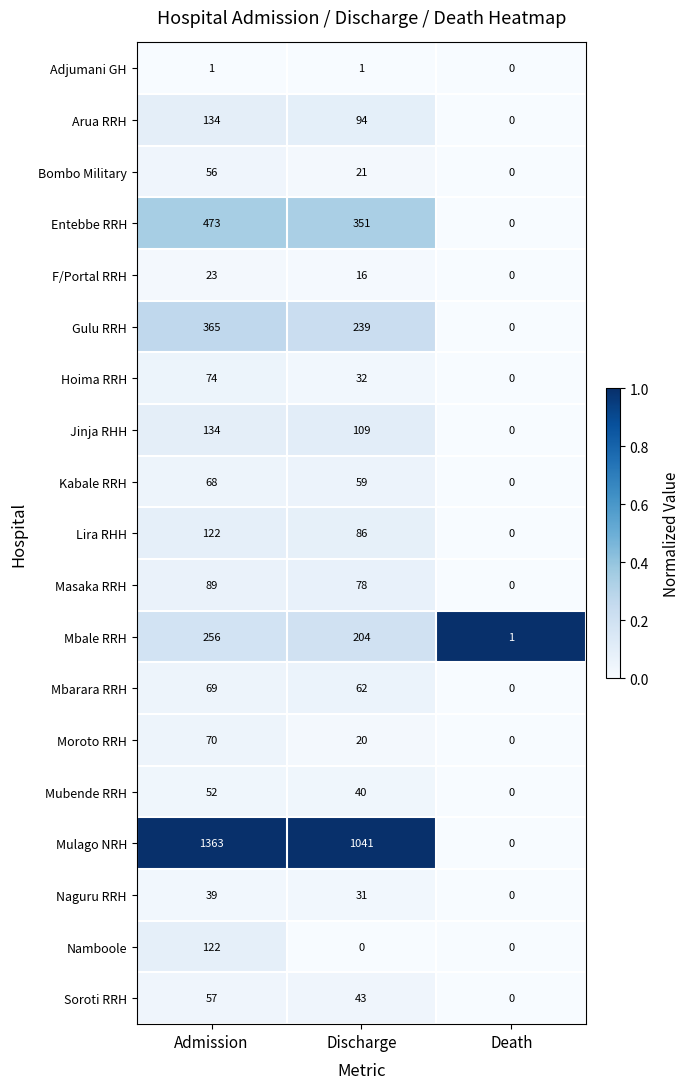

What is the difference between the Arua RRH values at Discharge and Death?

94